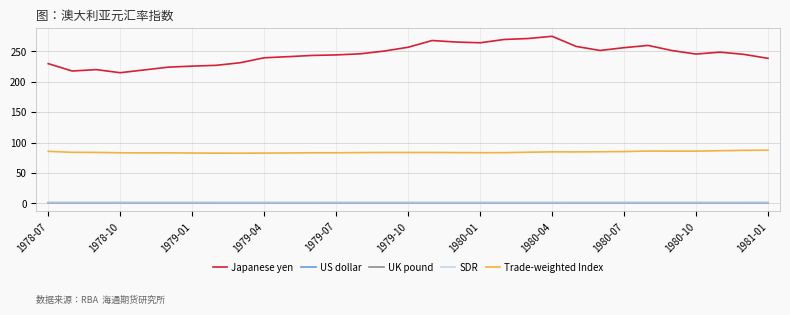

True or false: US dollar and Japanese yen cross at least once.

False